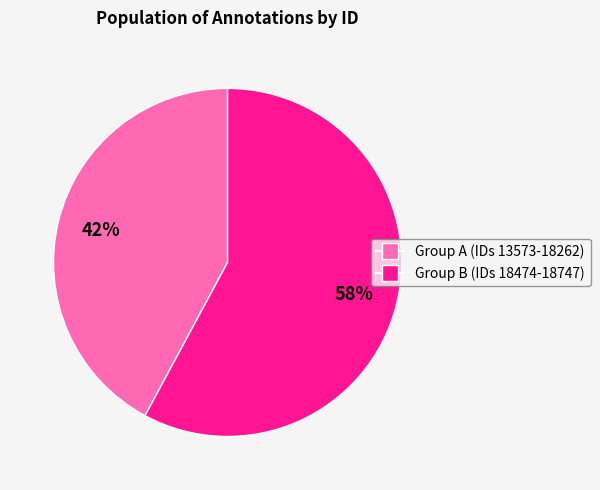

Does any single category account for the majority?

Yes